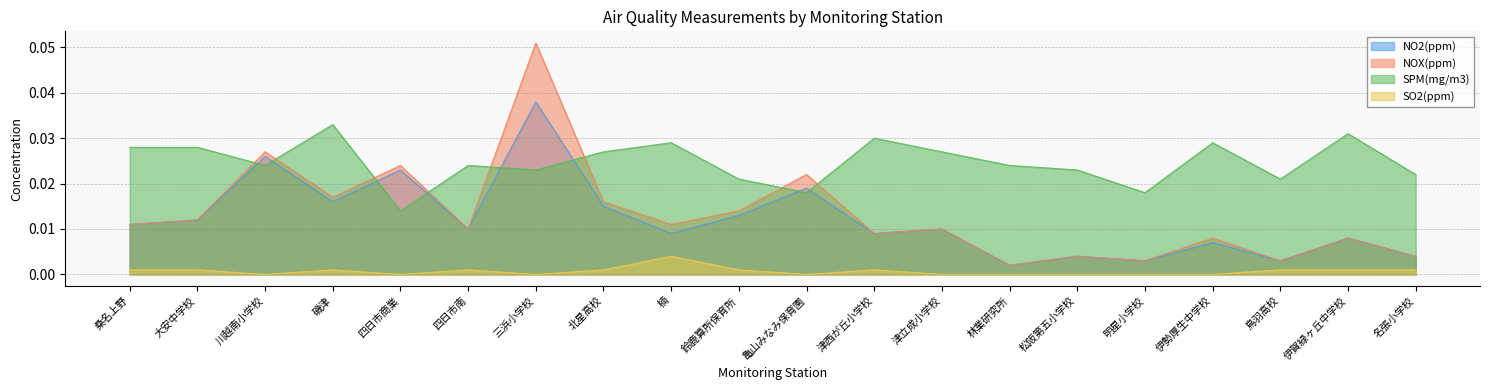

In NOX(ppm), how many points are higher than both neighbors (excluding endpoints)?

8